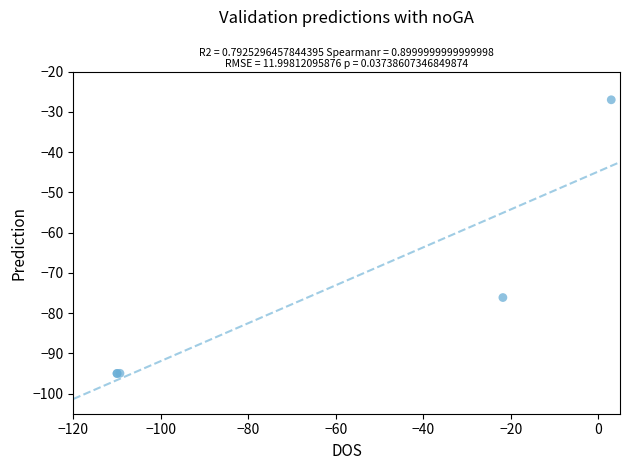

What Y value in the scatter plot is closest to -61?

-76.1